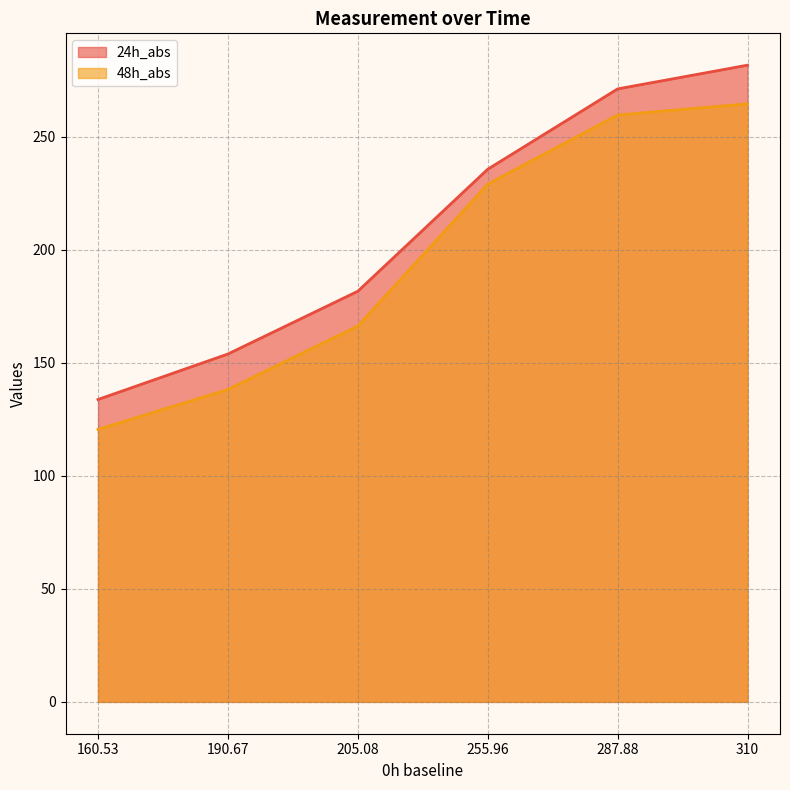

Does the chart have visible grid lines?

Yes